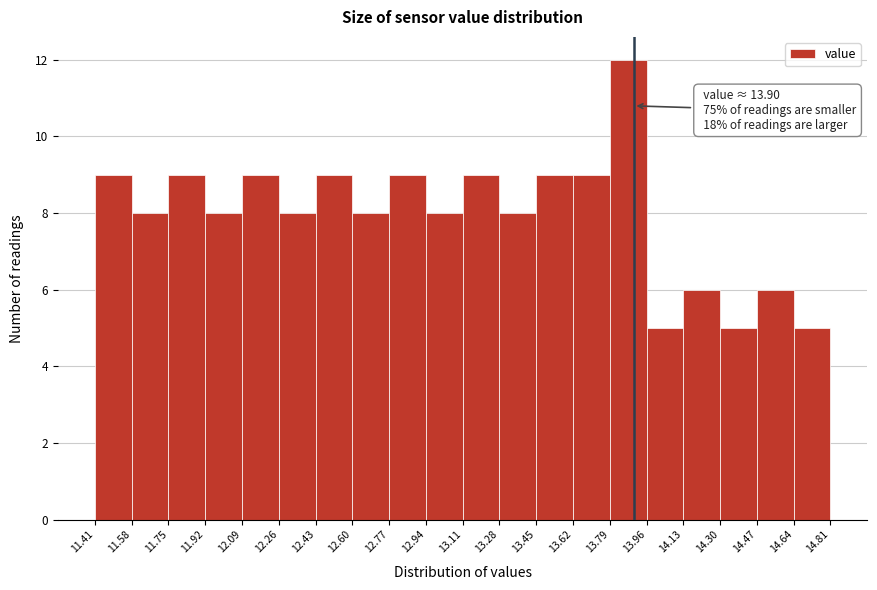

Over which range of the x-axis is the bar tallest?

13.79 to 13.96